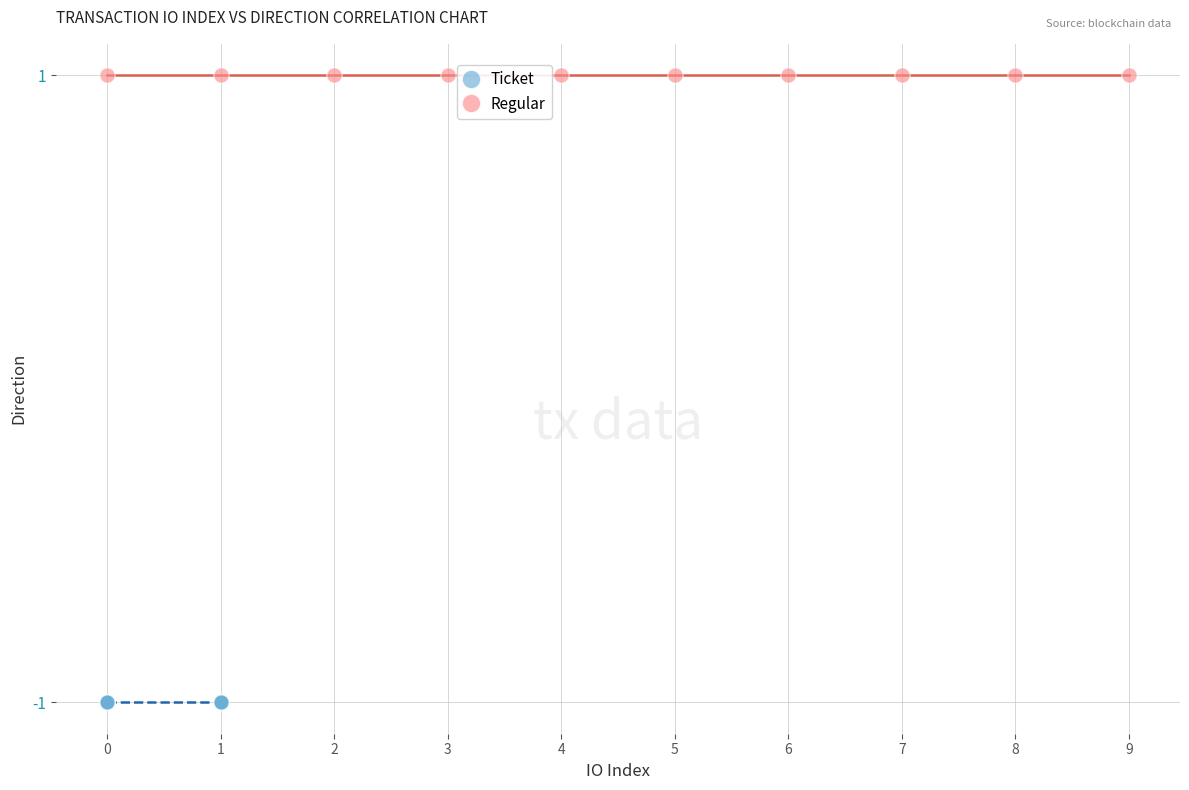

Which series contains the lowest Y value?

Ticket